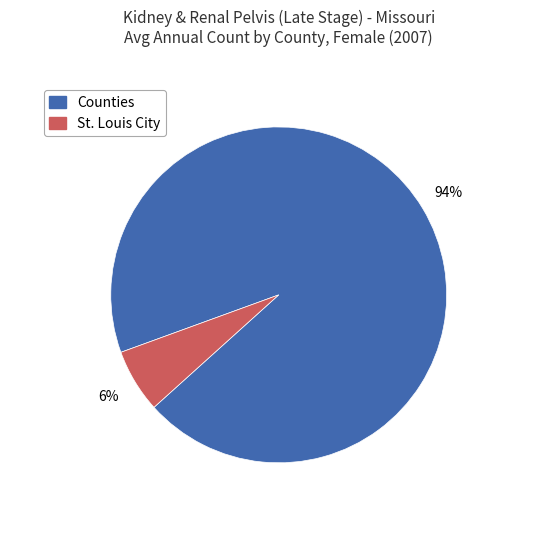

To the nearest percent, what is the difference between the largest and smallest slice percentages?

88%